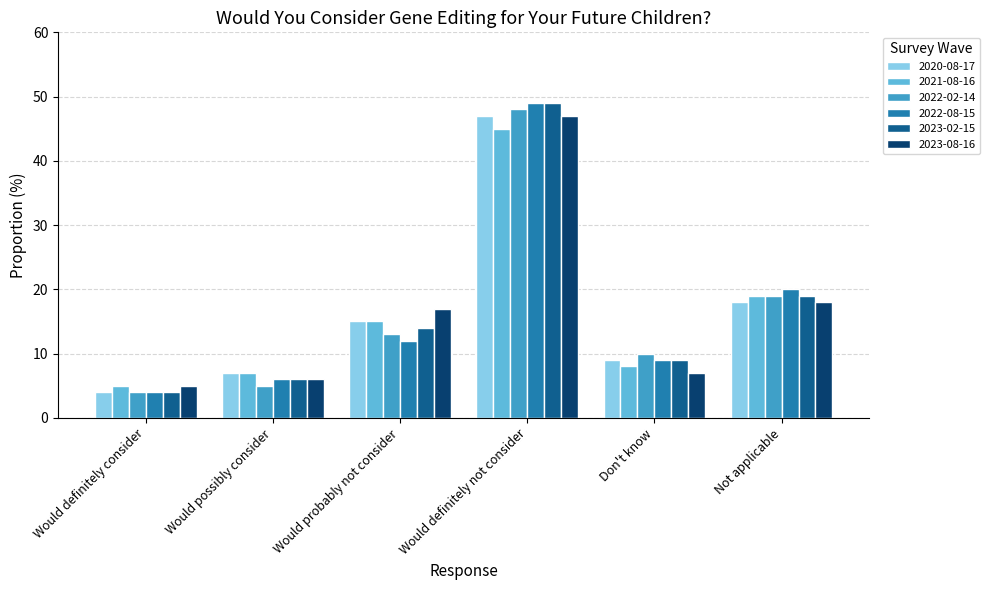

Rank the categories by 2021-08-16 value from lowest to highest.

Would definitely consider, Would possibly consider, Don't know, Would probably not consider, Not applicable, Would definitely not consider